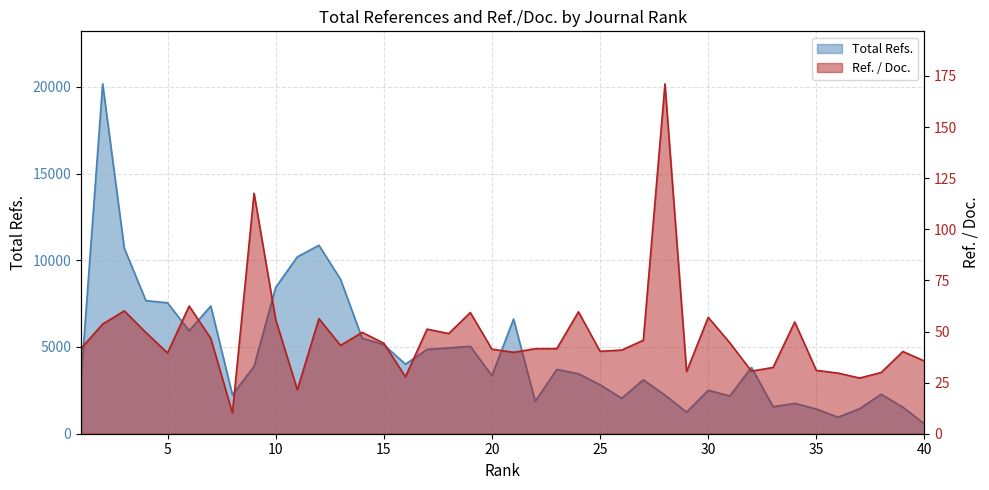

Reading left to right, transcribe all the data shown in this chart.

Total Refs.: 1=3131.0	2=20172.0	3=10697.0	4=7670.0	5=7548.0	6=5935.0	7=7365.0	8=2243.0	9=3881.0	10=8436.0	11=10196.0	12=10863.0	13=8900.0	14=5504.0	15=5134.0	16=4010.0	17=4860.0	18=4948.0	19=5038.0	20=3350.0	21=6611.0	22=1871.0	23=3705.0	24=3458.0	25=2822.0	26=2046.0	27=3108.0	28=2225.0	29=1245.0	30=2505.0	31=2178.0	32=3826.0	33=1556.0	34=1749.0	35=1425.0	36=949.0	37=1443.0	38=2277.0	39=1528.0	40=569.0
Ref. / Doc.: 1=41.7	2=53.6	3=60.1	4=49.5	5=39.5	6=62.5	7=46.6	8=10.2	9=117.6	10=55.9	11=21.5	12=56.3	13=43.2	14=49.6	15=44.3	16=27.9	17=51.2	18=49.0	19=59.3	20=41.4	21=39.8	22=41.6	23=41.6	24=59.6	25=40.3	26=40.9	27=45.7	28=171.2	29=30.4	30=56.9	31=44.5	32=30.6	33=32.4	34=54.7	35=31.0	36=29.7	37=27.2	38=30.0	39=40.2	40=35.6